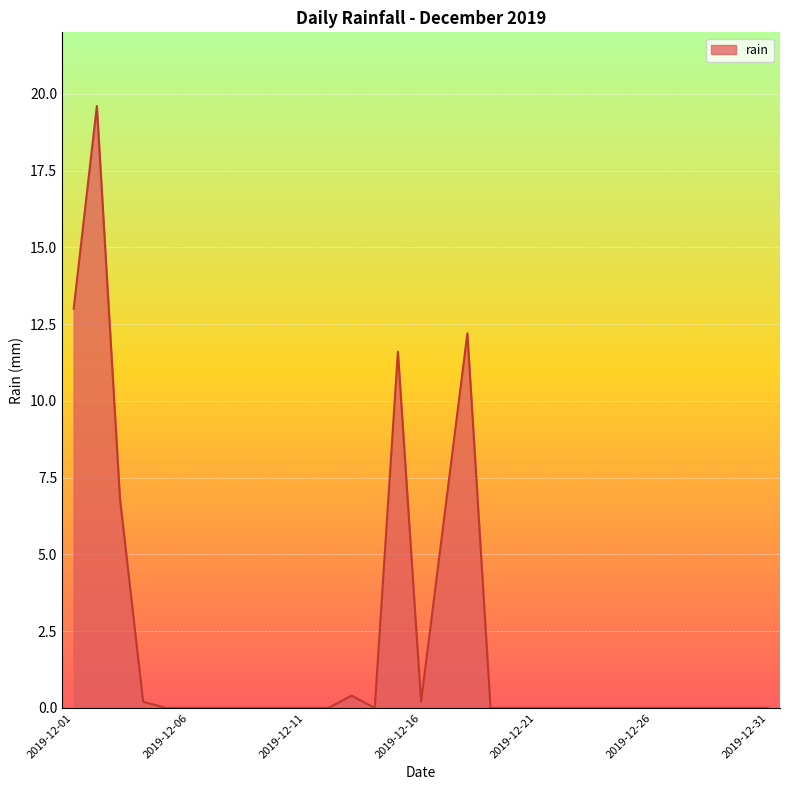

What is the difference between the maximum and minimum values?

19.6